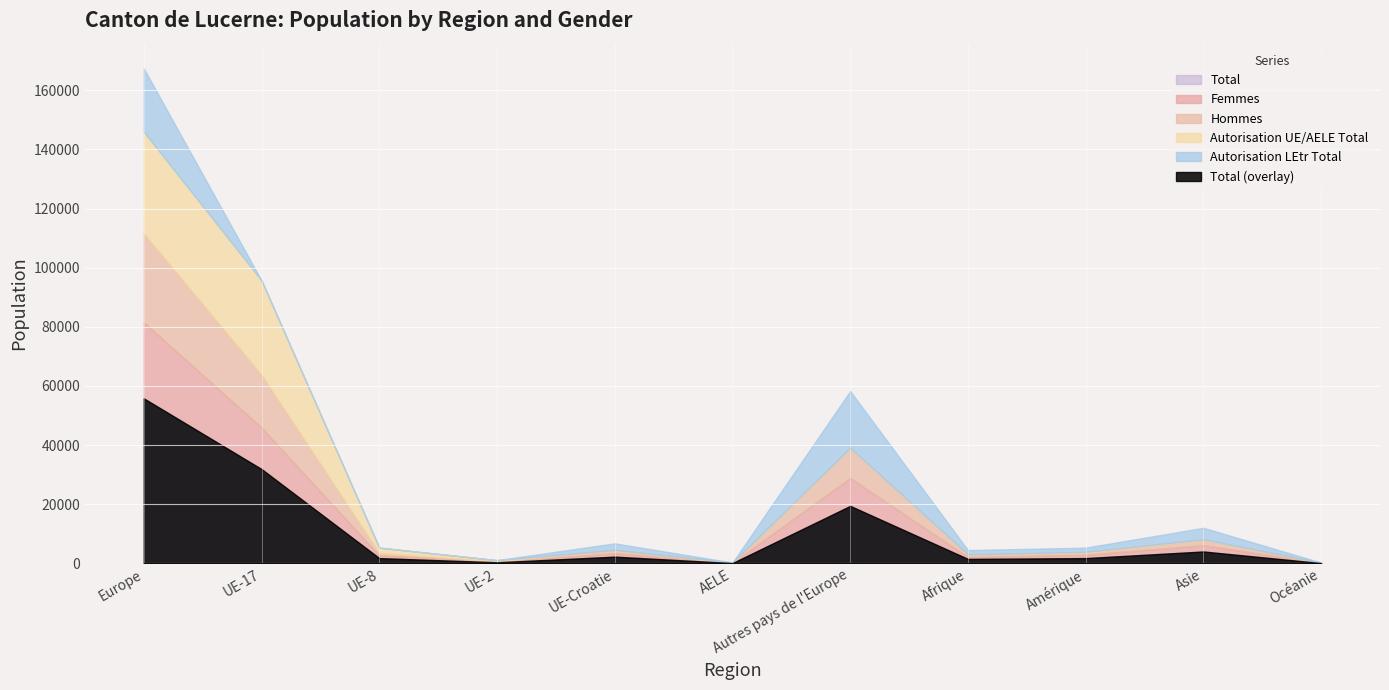

True or false: Autorisation LEtr Total has more than 2 points higher than both neighbors.

True